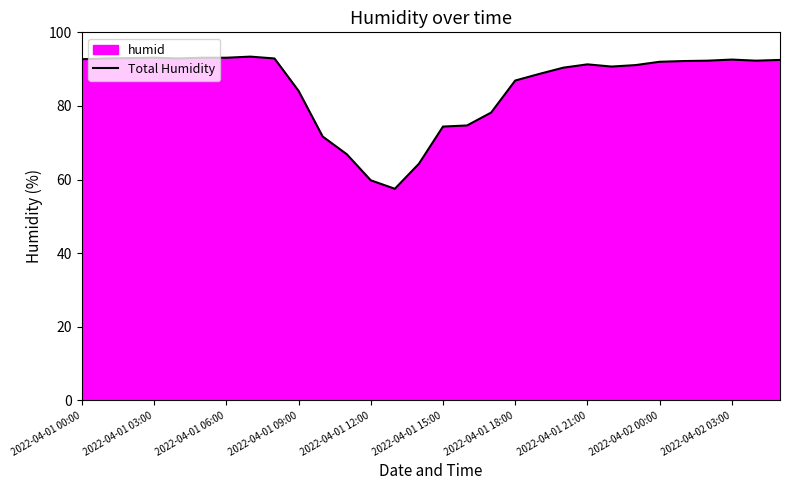

What is the maximum value shown in the chart?

93.4